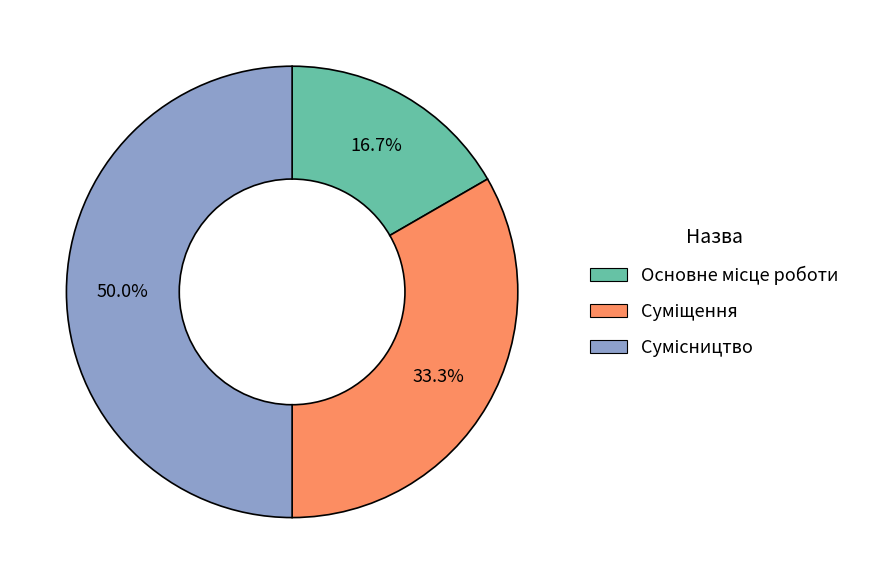

How many segments does this pie chart have?

3